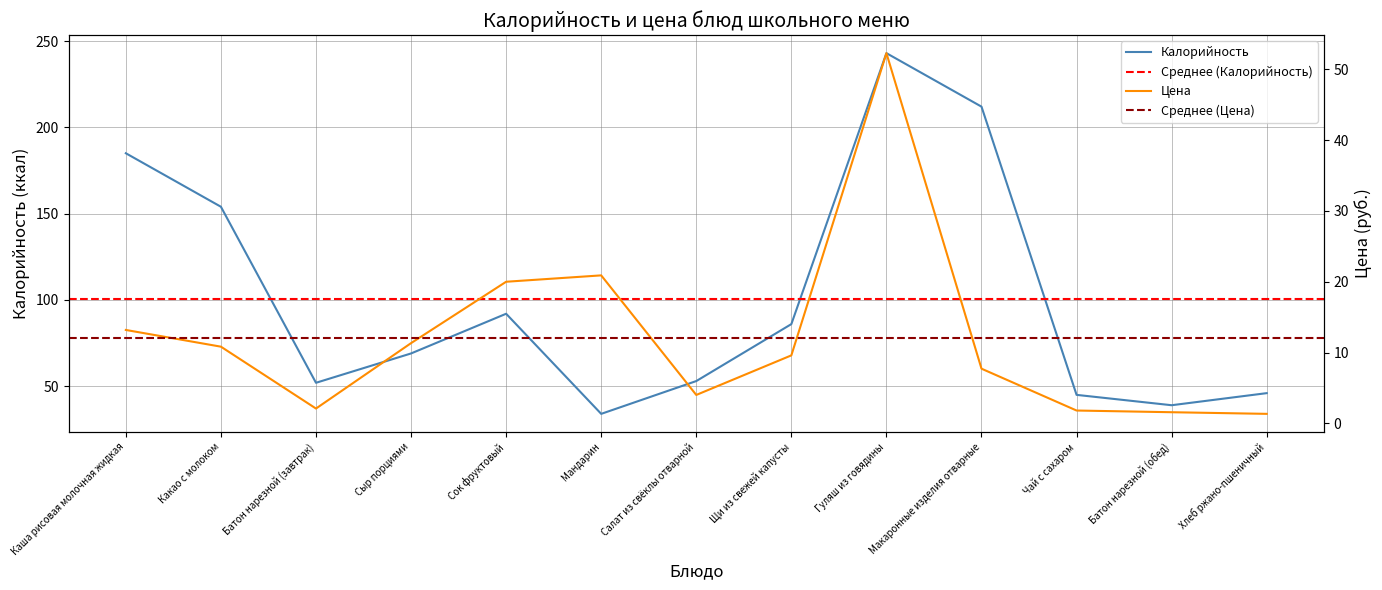

Where is Калорийность nearest to the value 138?

Какао с молоком